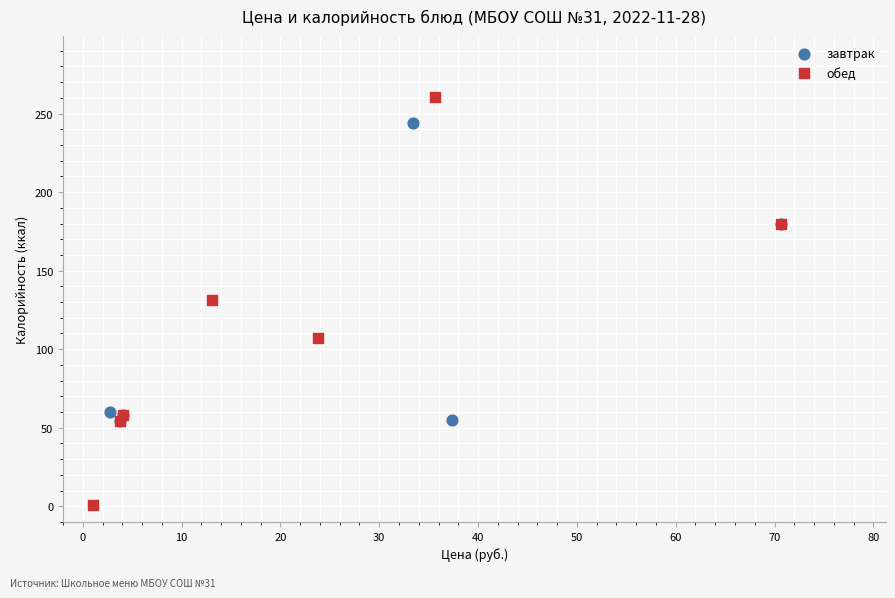

Which series reaches the maximum Y coordinate?

обед